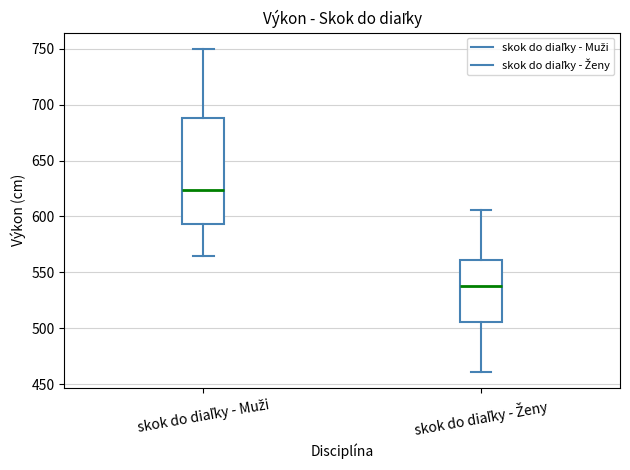

Comparing the boxes themselves (not the whiskers), which one is the tallest?

skok do diaľky - Muži